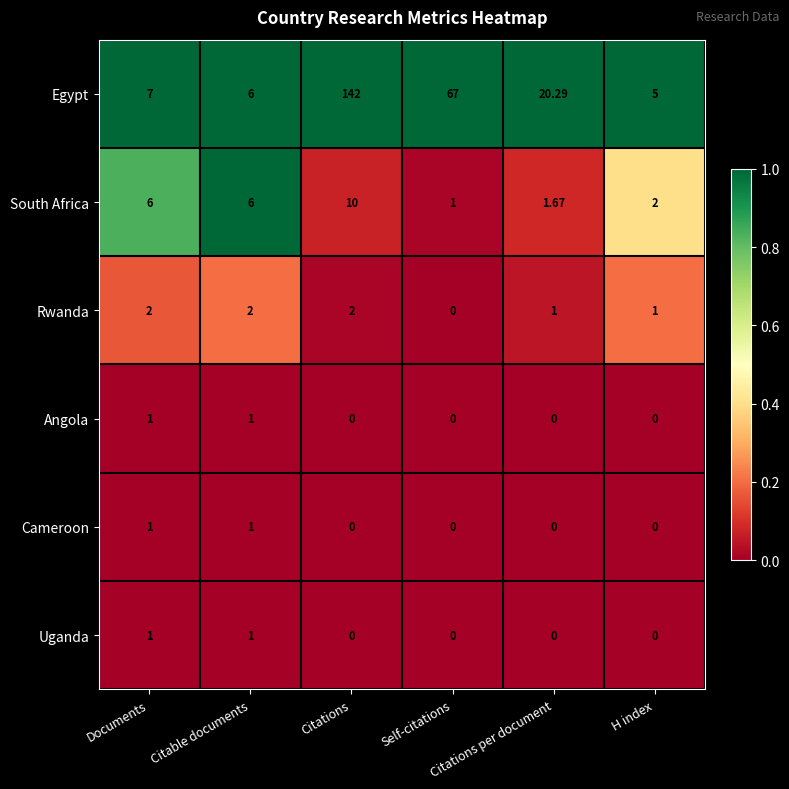

How many distinct data groups are displayed?

6